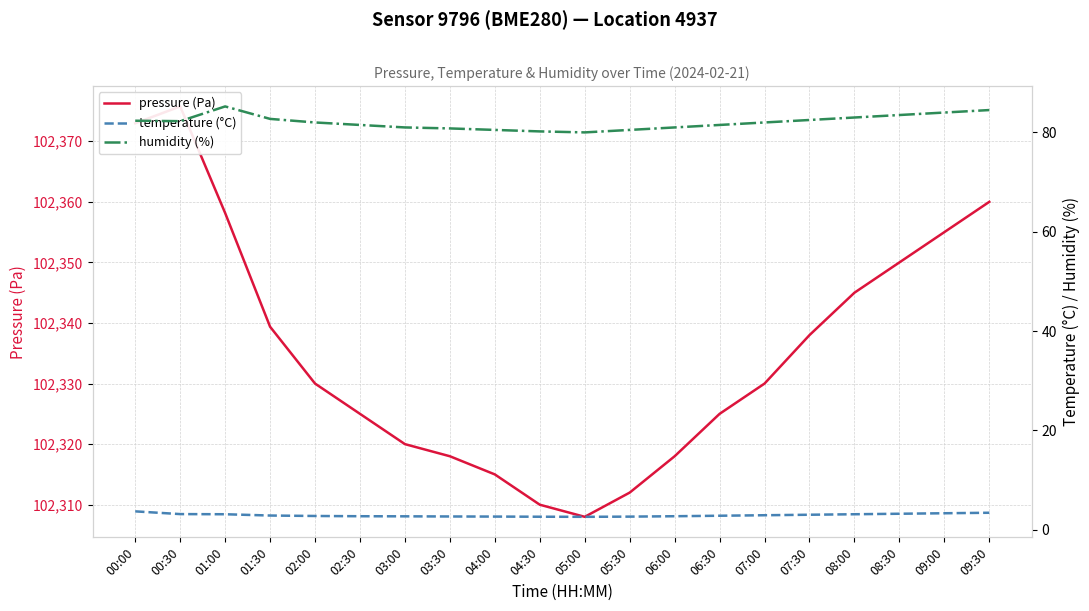

True or false: pressure (Pa) has a value of 102358.2 at 01:00.

True